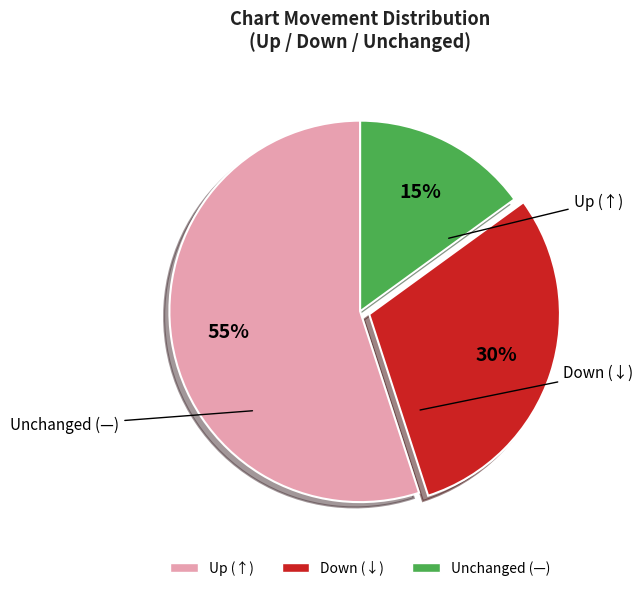

To the nearest percent, what is the average slice percentage?

33%